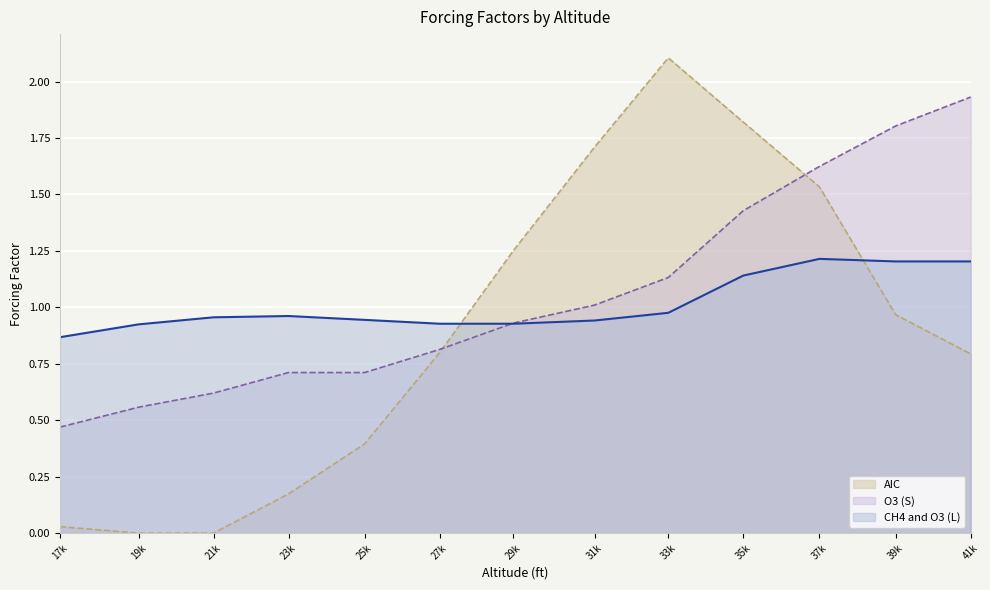

What position from the left is 35k?

10